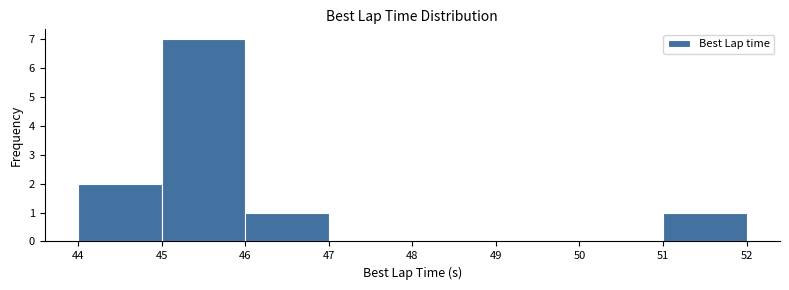

Reading left to right, transcribe this chart: for each bar, give the range it covers on the x-axis and its height. The values are not printed on the chart, so give them approximately, as read against the axis.

44 to 45: 2
45 to 46: 7
46 to 47: 1
47 to 48: 0
48 to 49: 0
49 to 50: 0
50 to 51: 0
51 to 52: 1